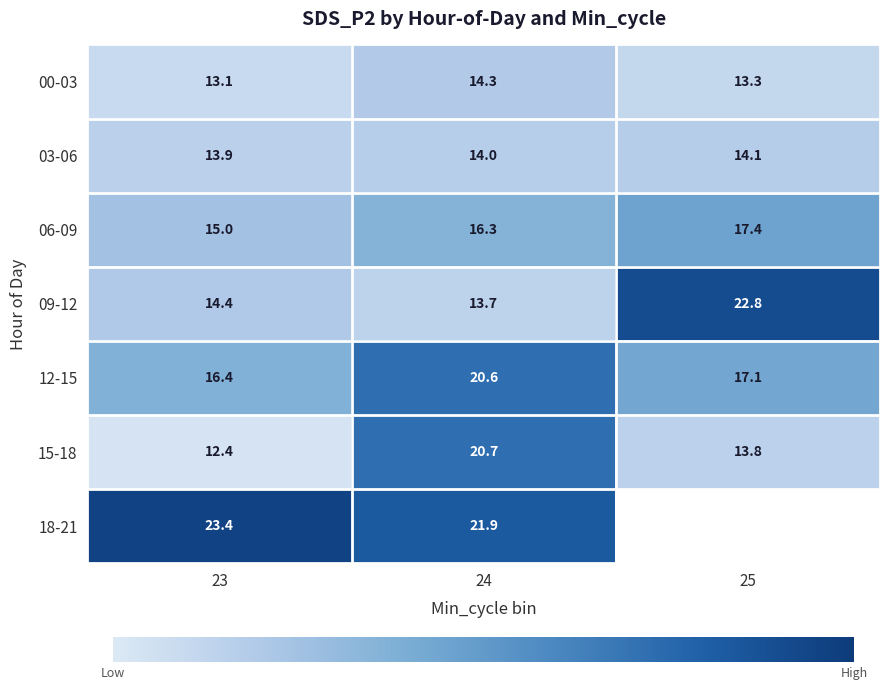

True or false: 09-12 has a value of 22.8 at 25.

True